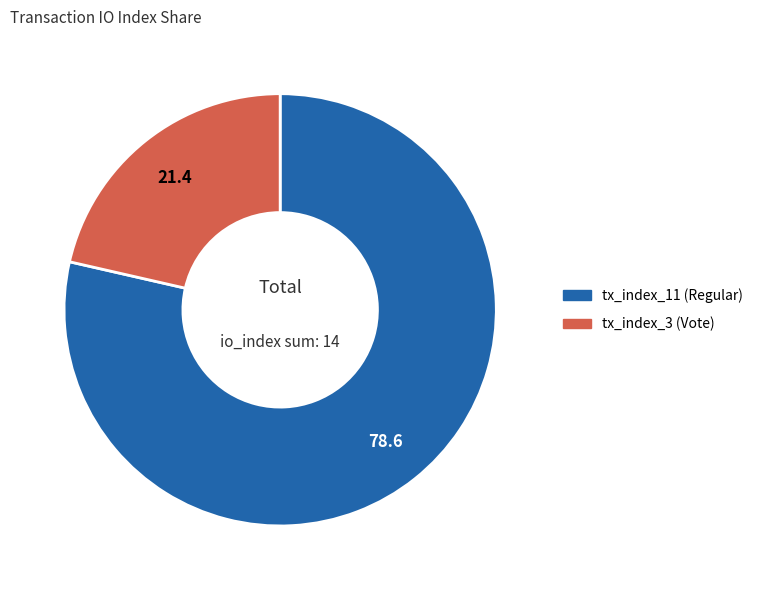

Is the sum of tx_index_11 (Regular) and tx_index_3 (Vote) greater than half?

Yes